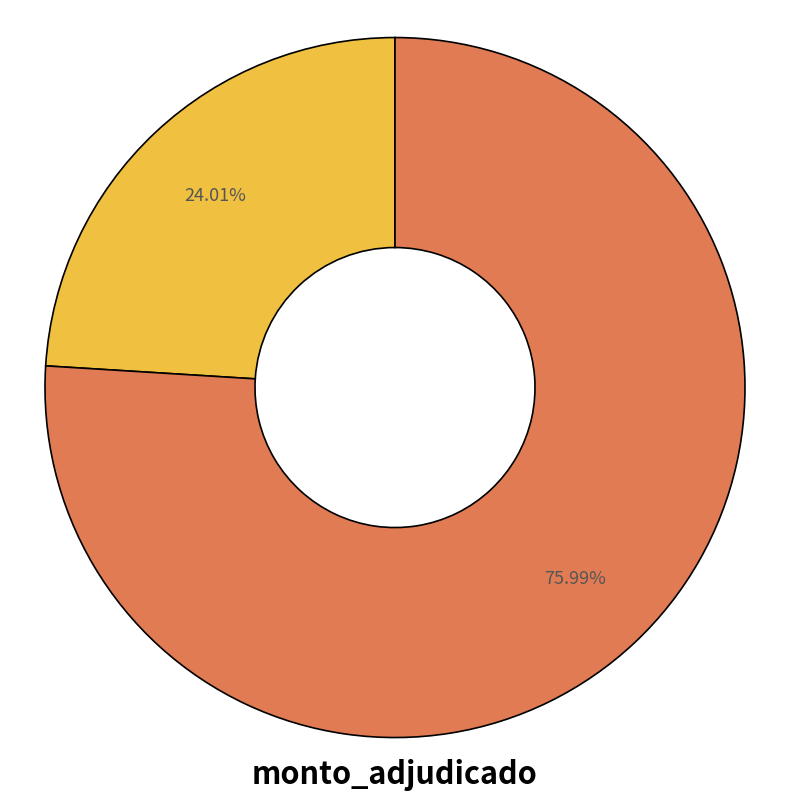

How many slices are in this pie chart?

2